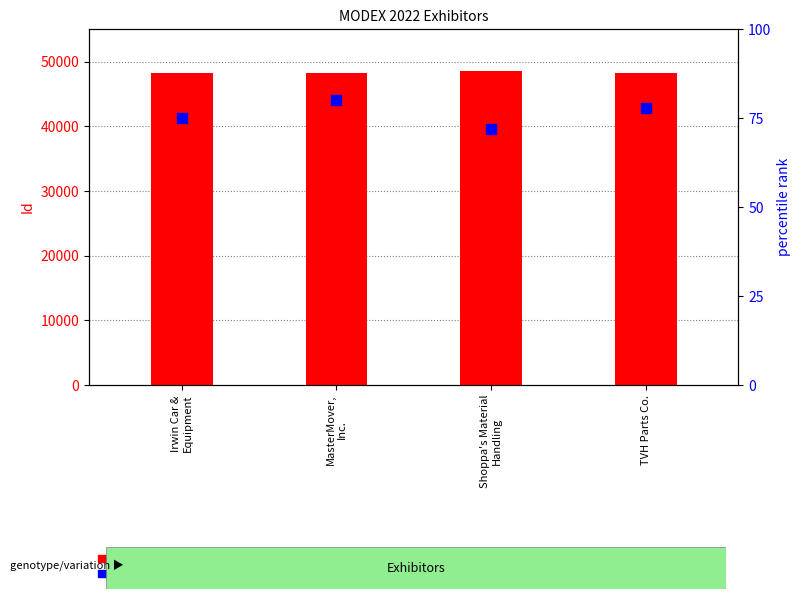

Which series has the largest Y range (max minus min)?

Id